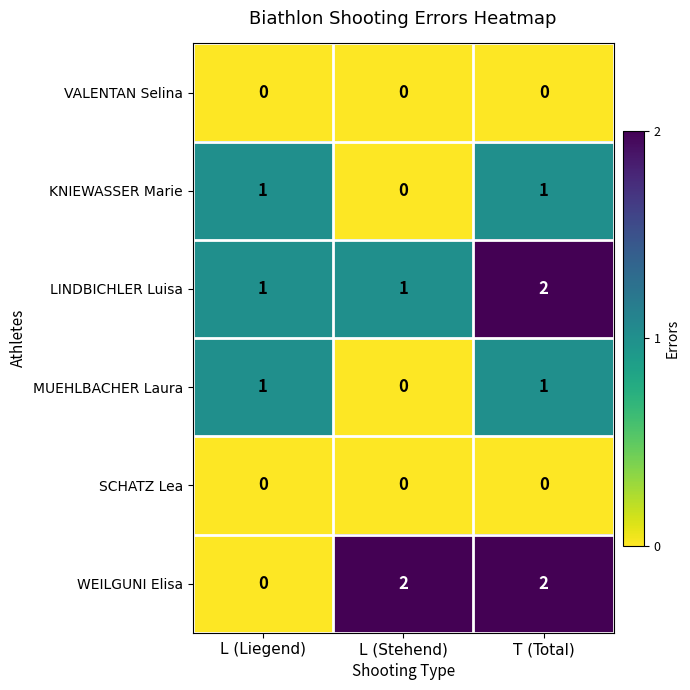

Reading left to right, extract all data points from this chart.

VALENTAN Selina: 0	0	0
KNIEWASSER Marie: 1	0	1
LINDBICHLER Luisa: 1	1	2
MUEHLBACHER Laura: 1	0	1
SCHATZ Lea: 0	0	0
WEILGUNI Elisa: 0	2	2